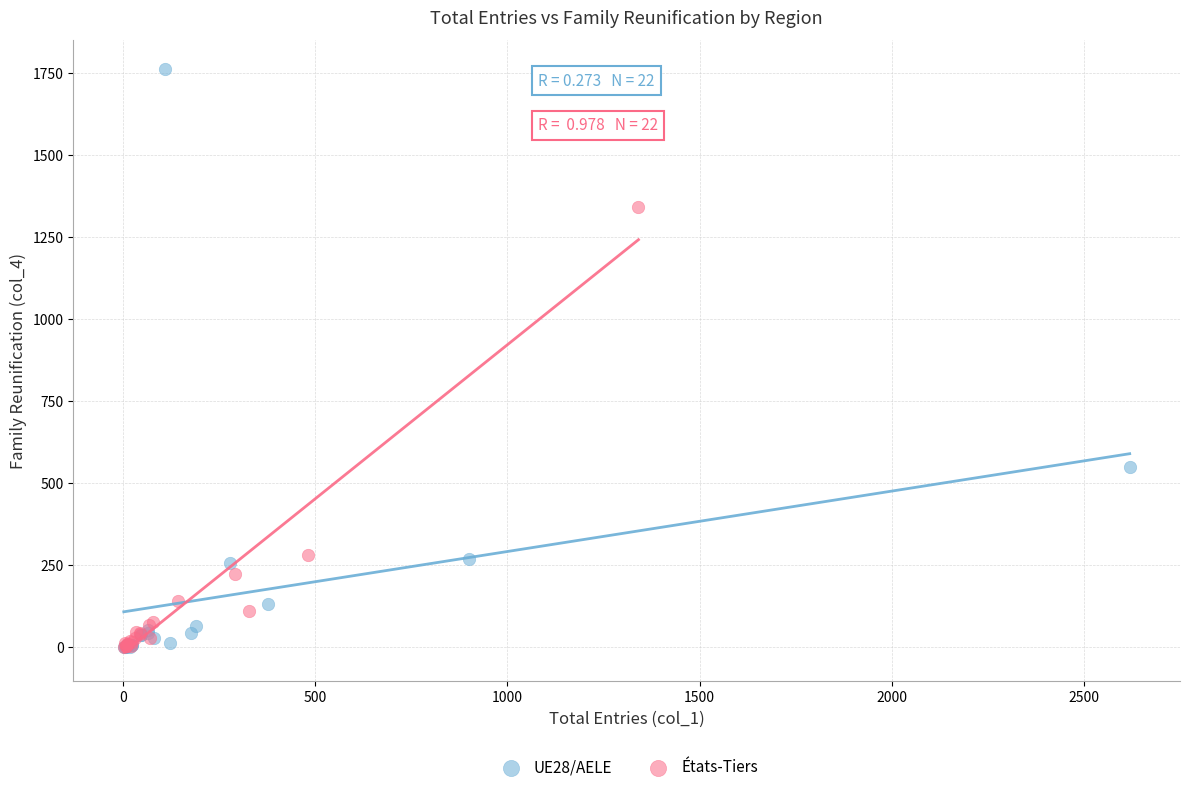

Which series contains the highest Y value?

UE28/AELE